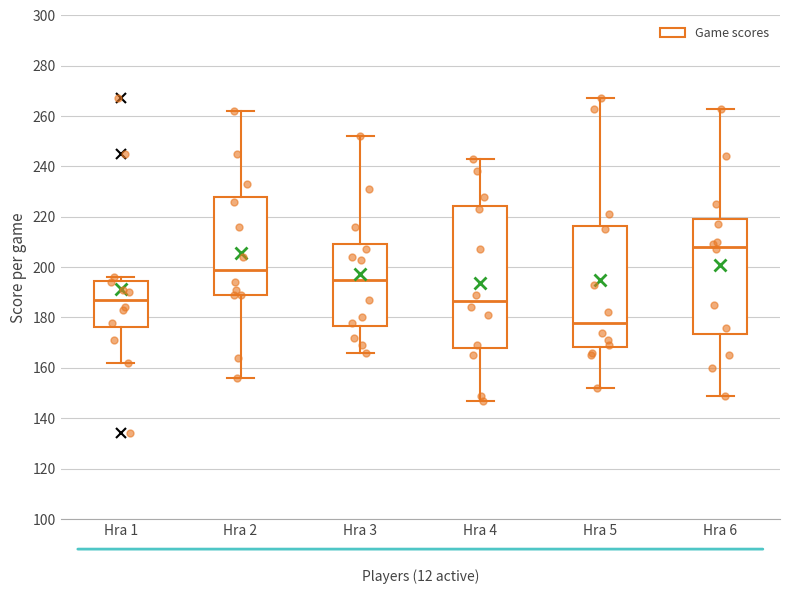

Where does the median line of the box for Hra 1 sit on the y-axis? The values are not printed on the chart, so give them approximately, as read against the axis.

188